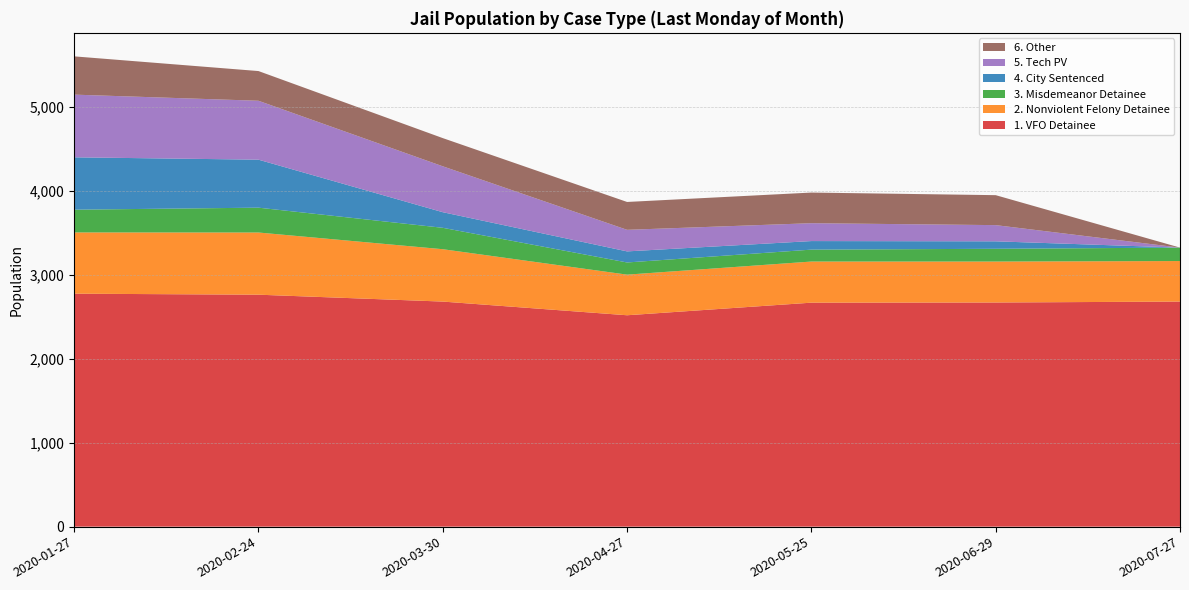

Reading left to right, extract all data points from this chart.

1. VFO Detainee: 2776	2764	2682	2519	2669	2671	2682
2. Nonviolent Felony Detainee: 730	741	624	484	490	488	483
3. Misdemeanor Detainee: 271	296	255	145	142	152	160
4. City Sentenced: 624	572	186	132	102	89	0
5. Tech PV: 747	702	547	257	213	193	0
6. Other: 456	354	336	332	365	357	0